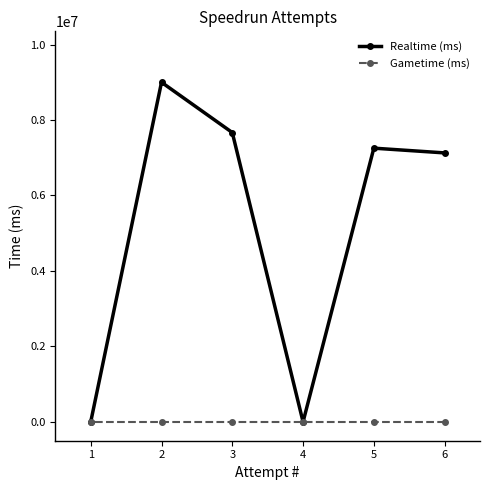

True or false: Gametime (ms) and Realtime (ms) cross at least once.

False